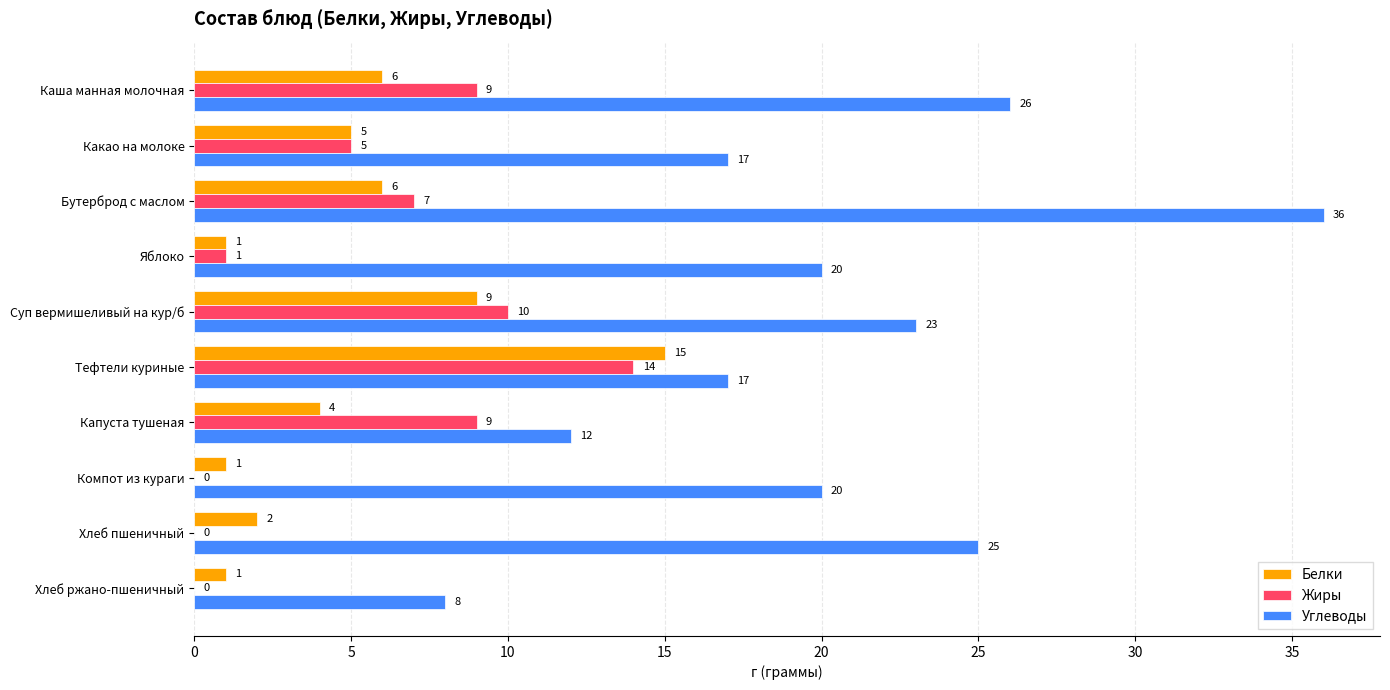

Which series has the widest spread of values?

Углеводы